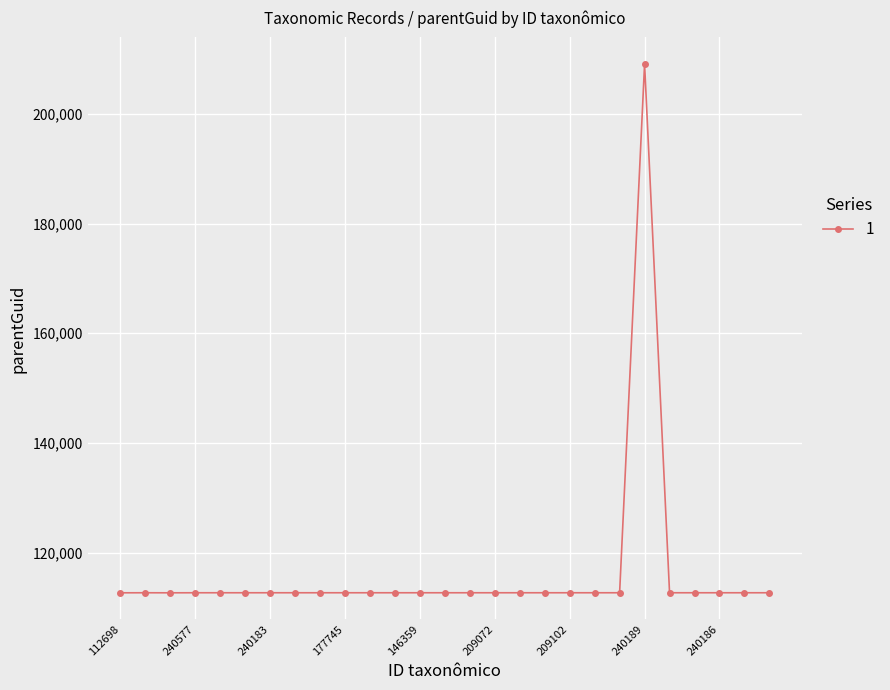

True or false: the data has more than 0 interior local peaks.

True